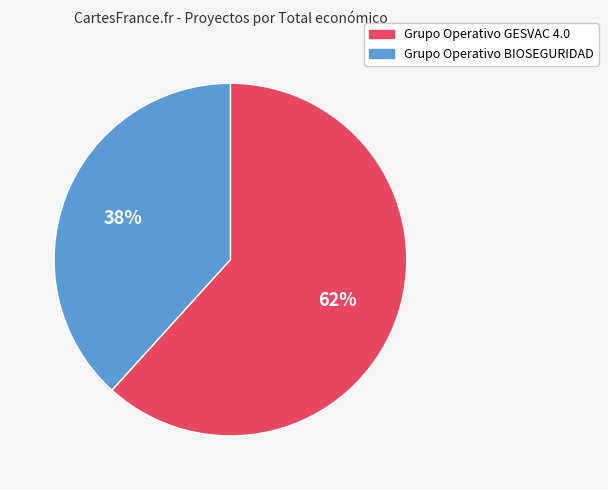

Count the number of slices in the pie.

2